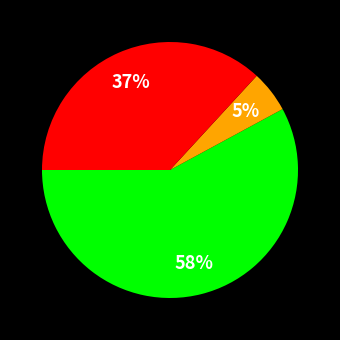

To the nearest percent, what is the average slice percentage?

33%